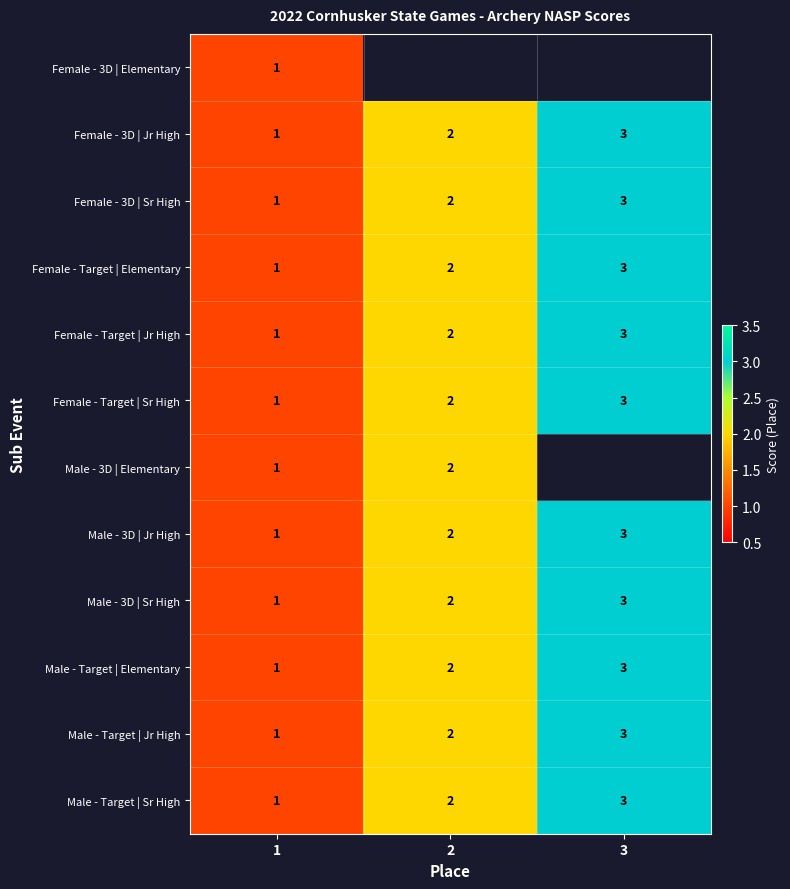

At which label is Female - Target | Sr High closest to 2?

2